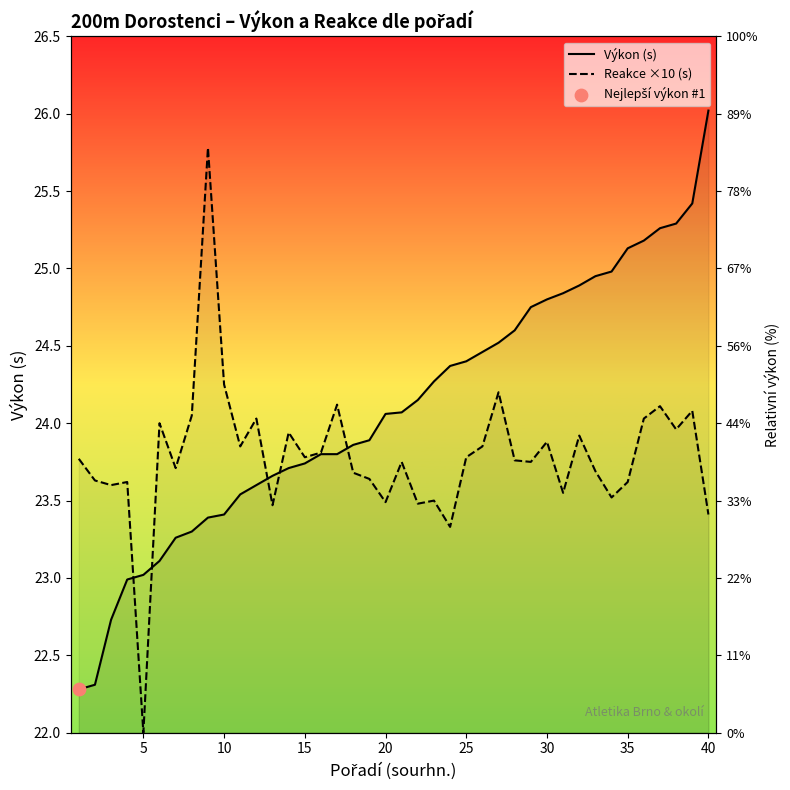

Which series contains the highest Y value?

Výkon (s)